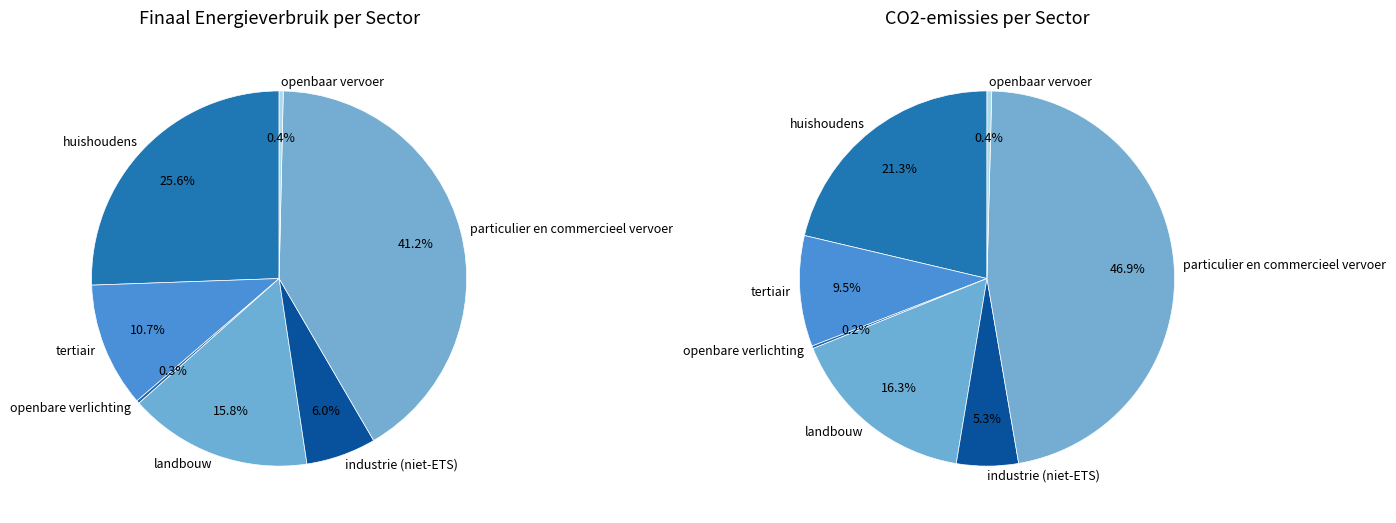

How many slices are in this pie chart?

7